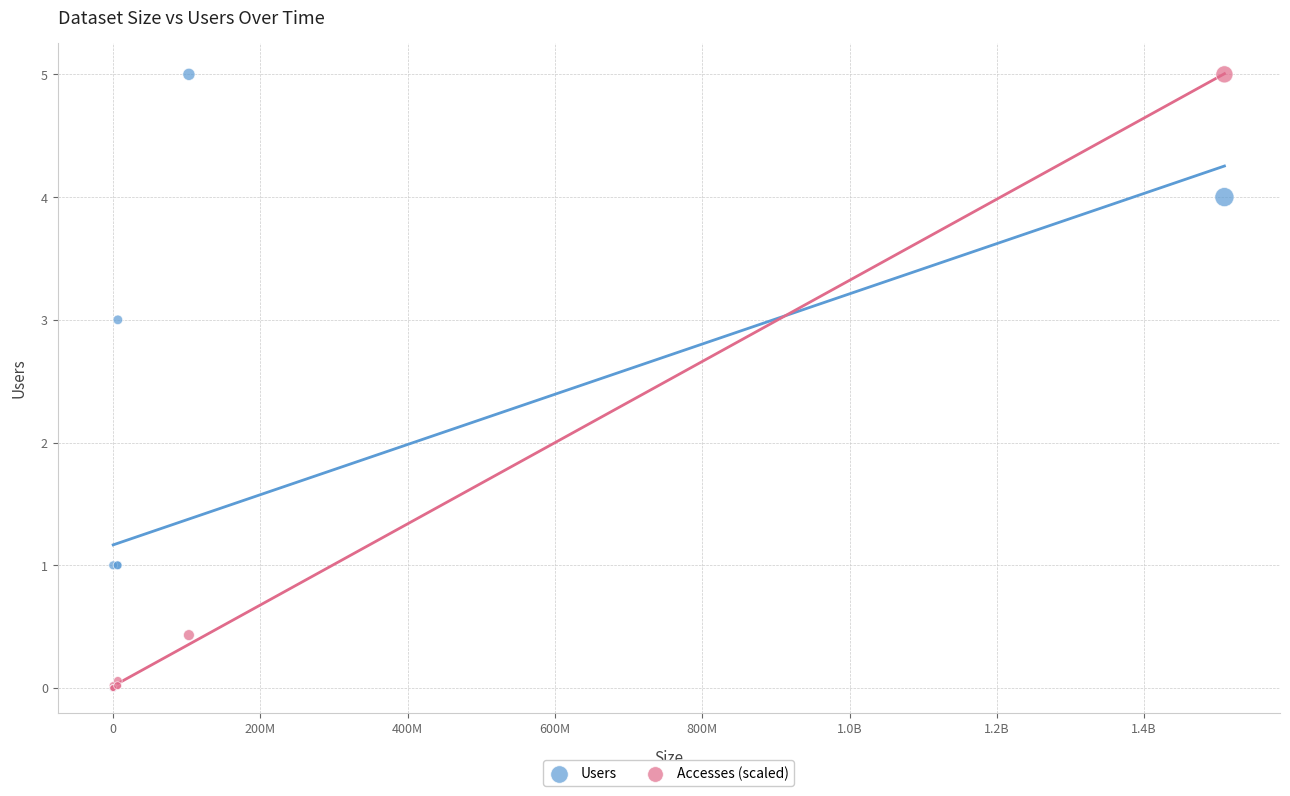

What are all the series names shown in the legend?

Users, Accesses (scaled)